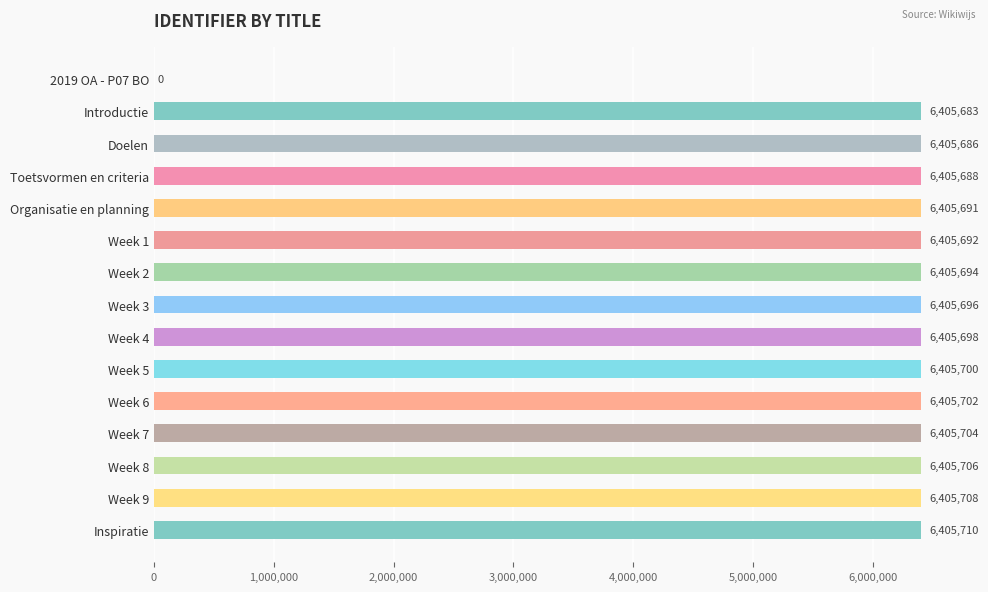

Does the chart contain stacked bars?

No